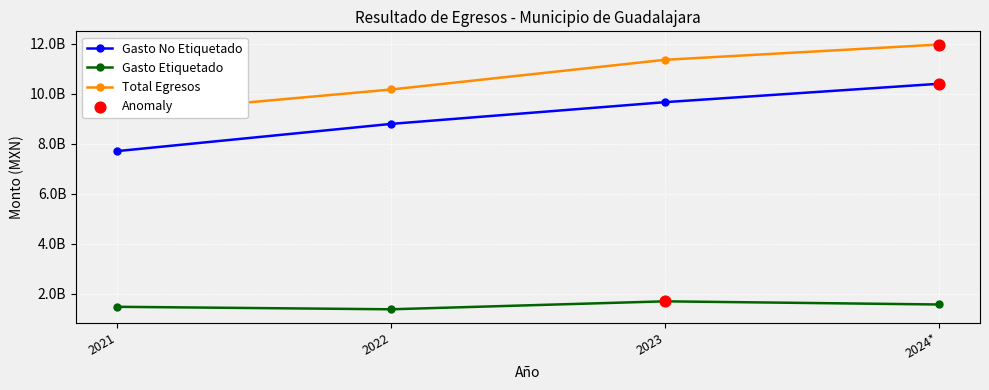

Which series contains the lowest Y value?

Gasto Etiquetado